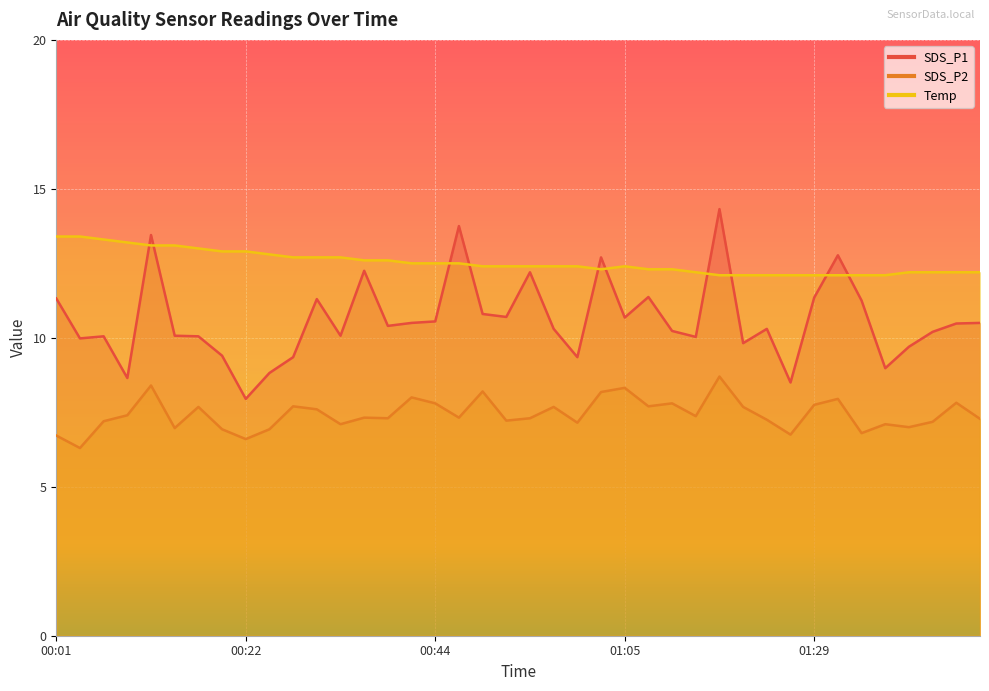

What value does the SDS_P2 series have at 00:46?

7.3